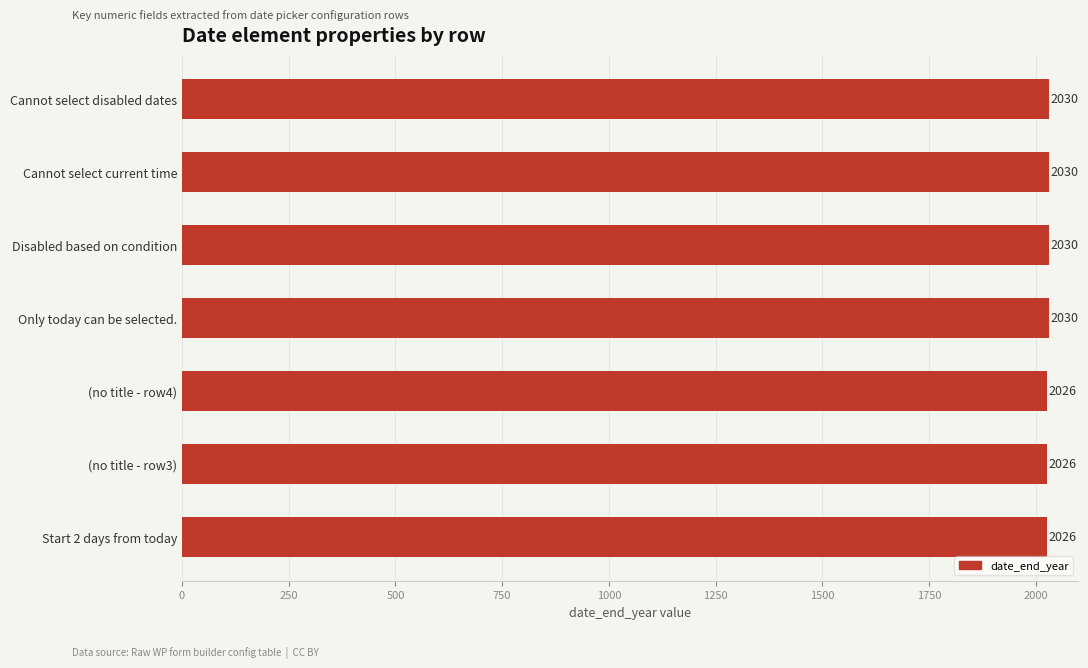

What is the sum of all values?

14198